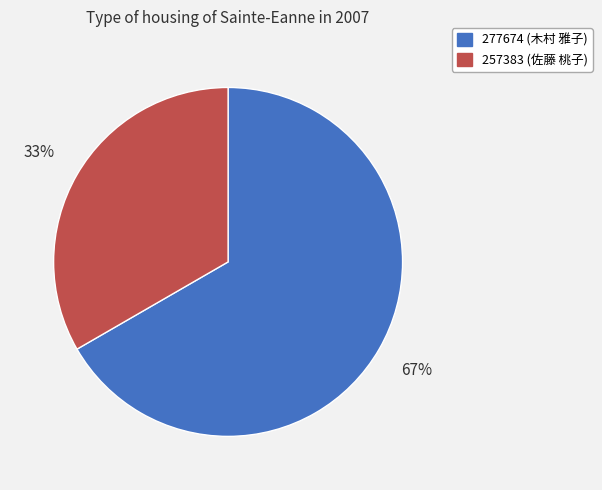

Rank the categories by value from lowest to highest.

257383 (佐藤 桃子), 277674 (木村 雅子)